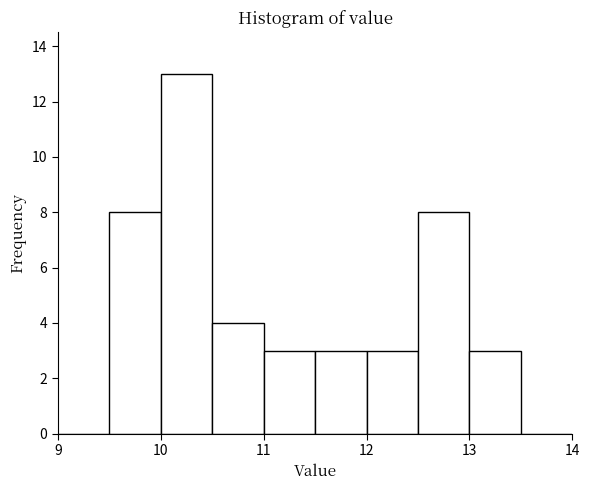

Over which range of the x-axis is the bar tallest?

10.0 to 10.5